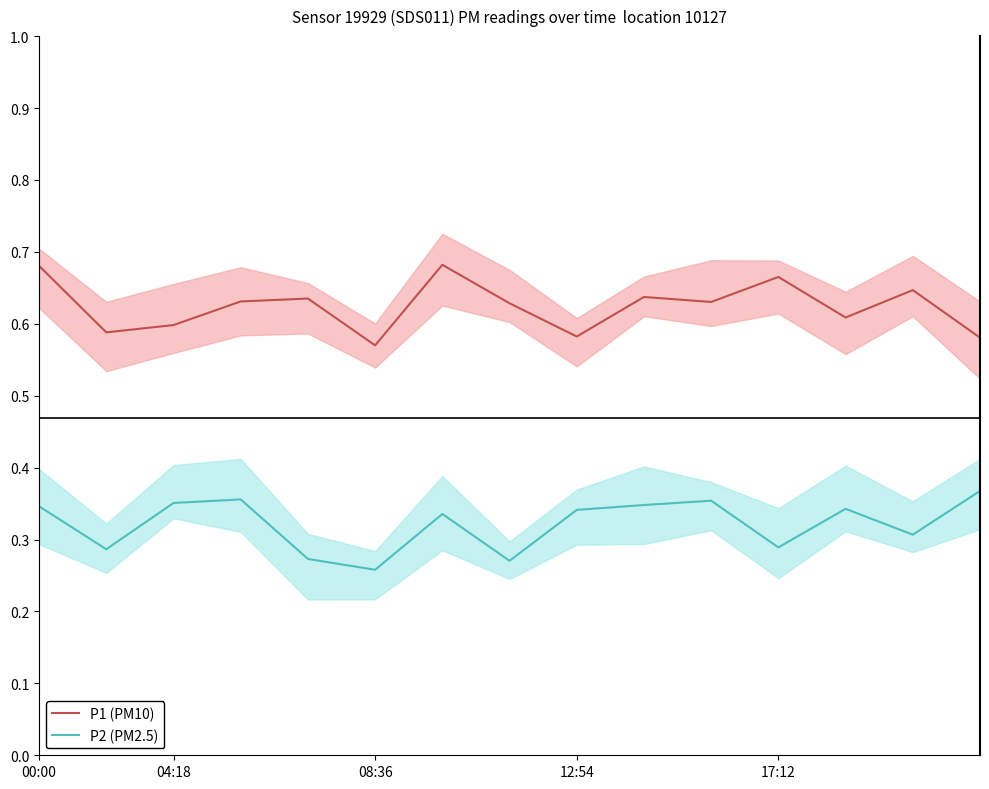

True or false: P1 (PM10) and P2 (PM2.5) intersect in this chart.

False